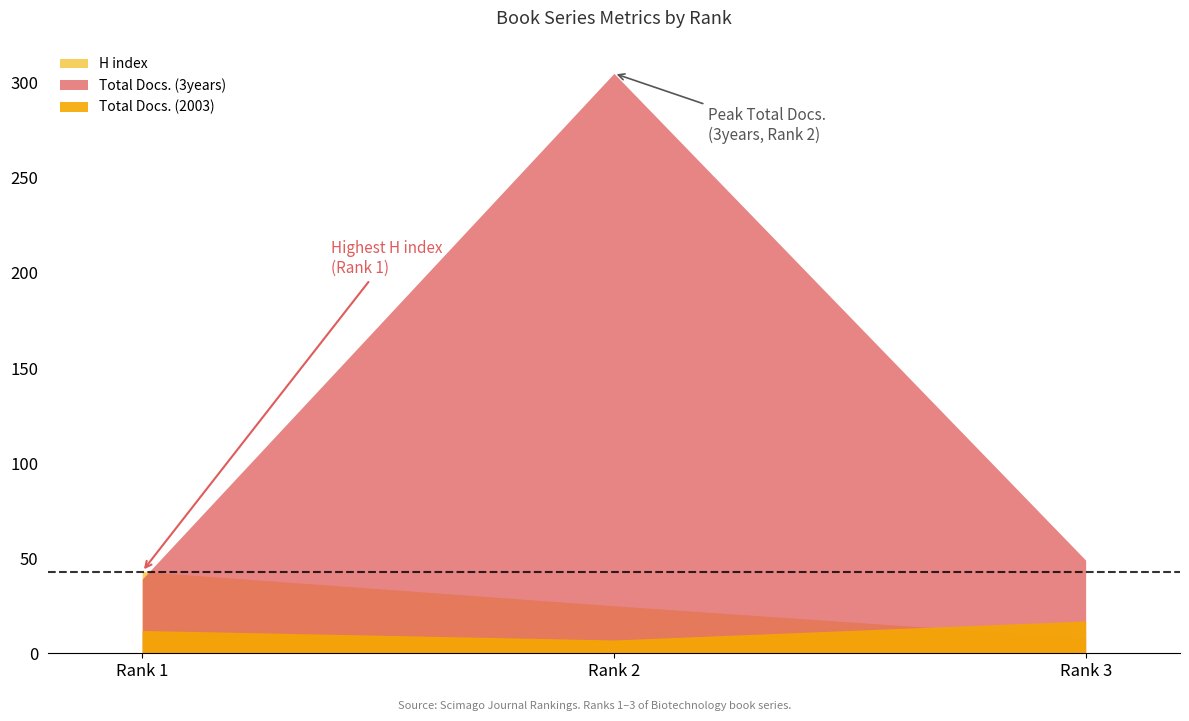

Which label corresponds to the smallest value in the chart?

Rank 2